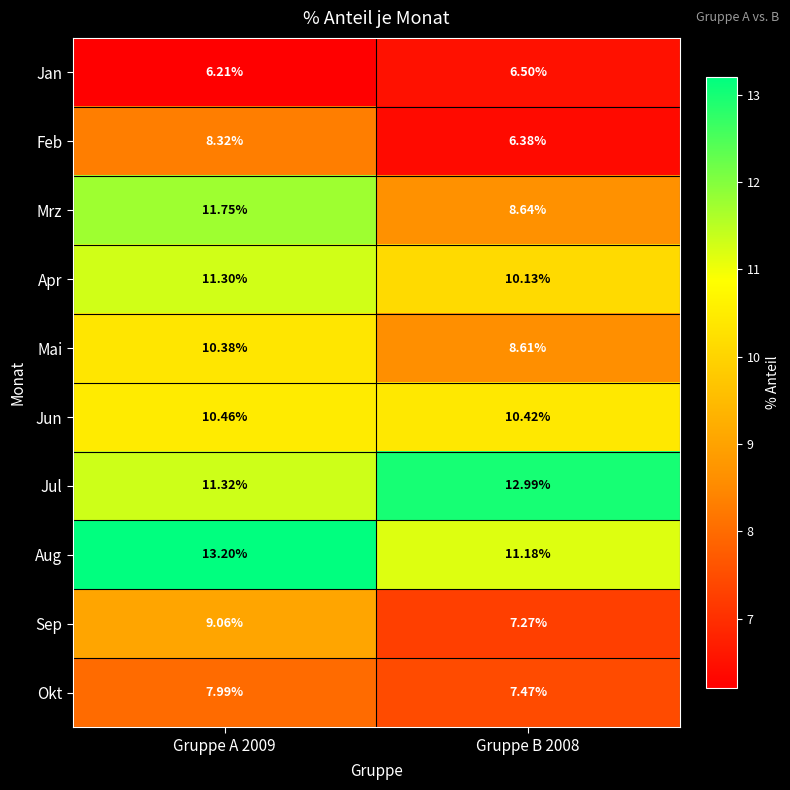

Which series has the largest total across all categories?

Aug